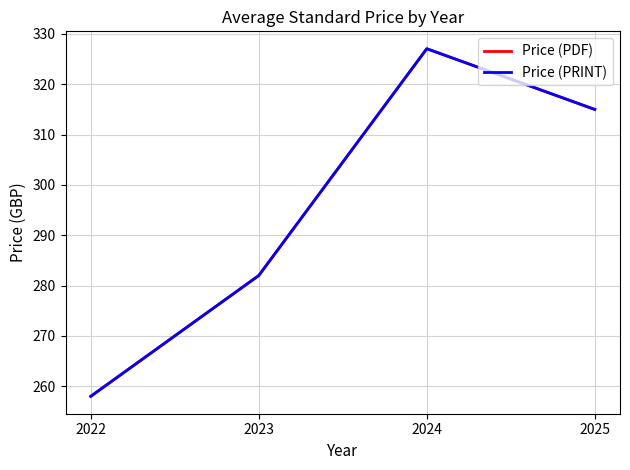

Does the chart have visible grid lines?

Yes